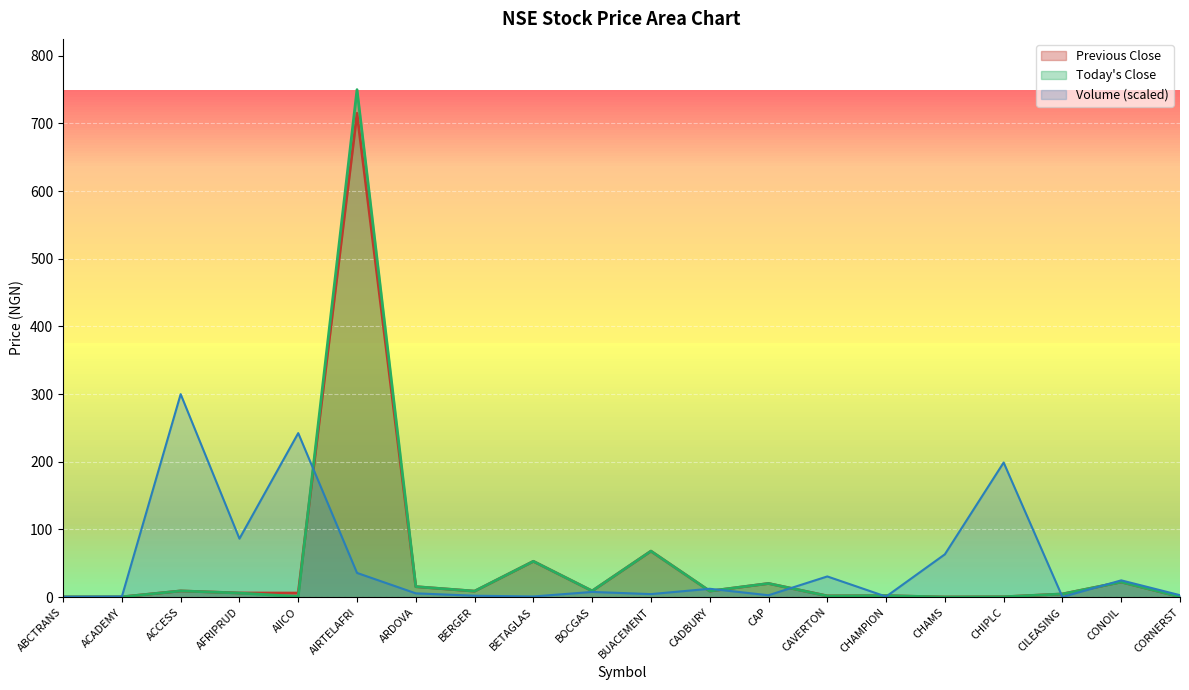

What is the label of the 6th point from the right?

CHAMPION